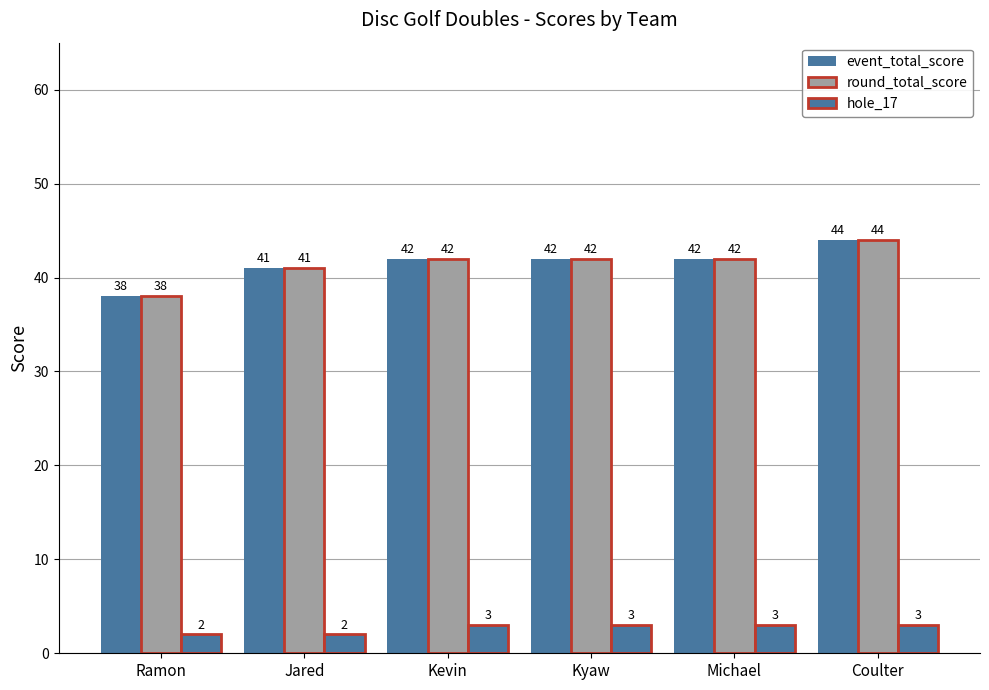

At which label does round_total_score first exceed 42?

Coulter